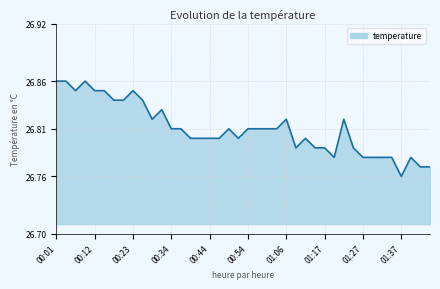

How many lines are shown in the chart?

1